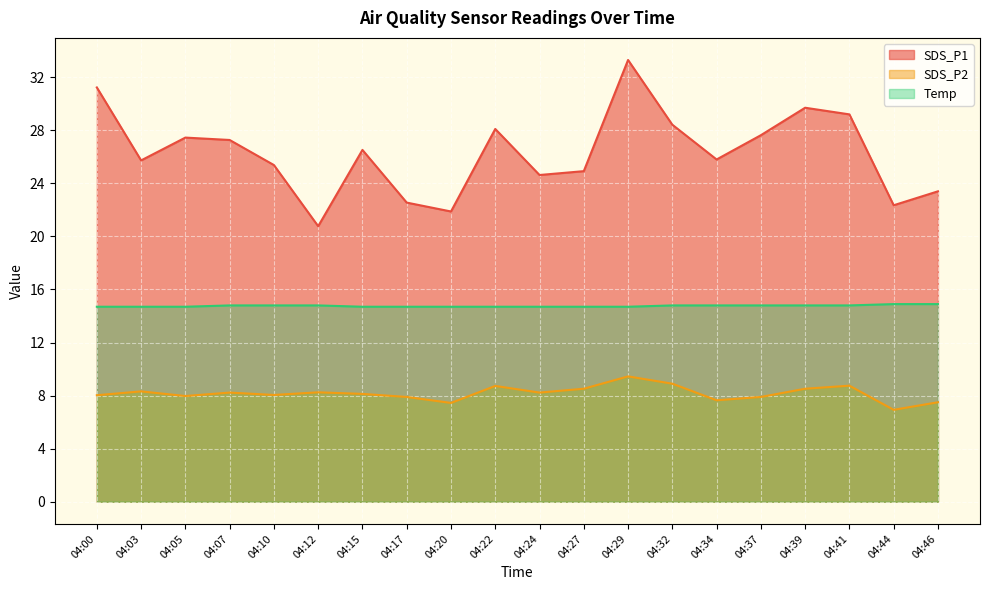

What is the maximum value for SDS_P2?

9.4